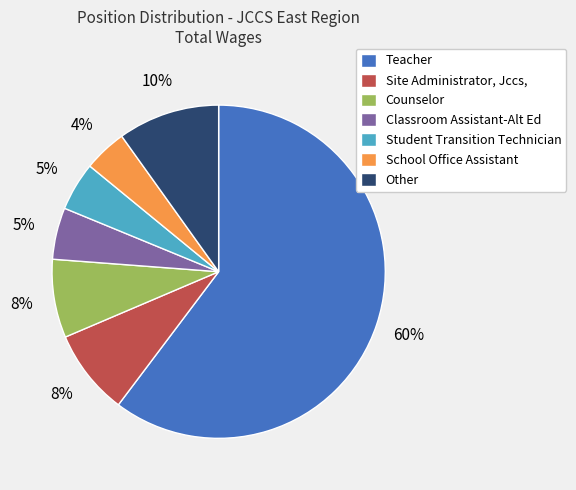

Does Student Transition Technician represent more than half of the total?

No